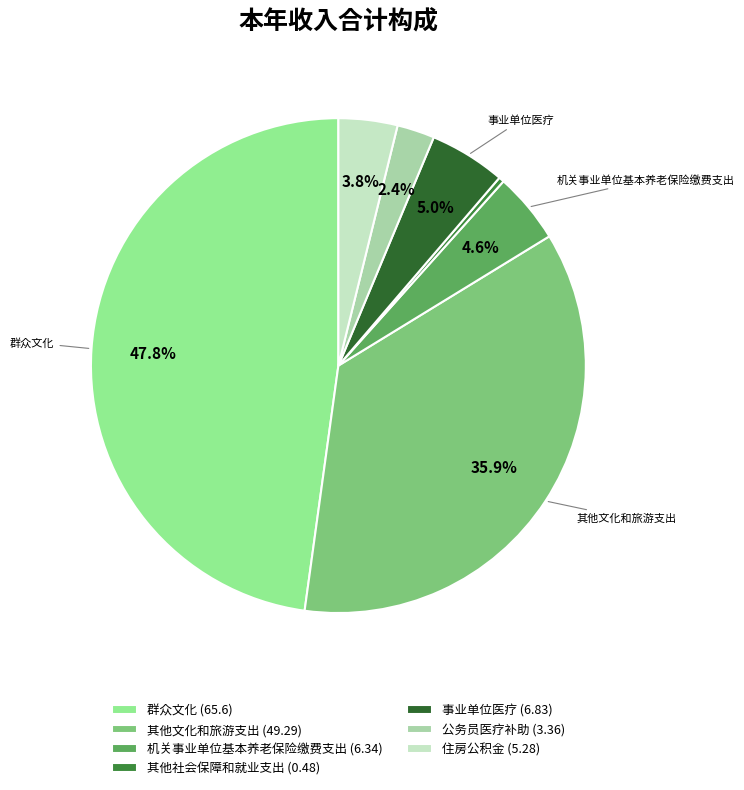

What percentage do 机关事业单位基本养老保险缴费支出 and 事业单位医疗 together represent?

9.6%